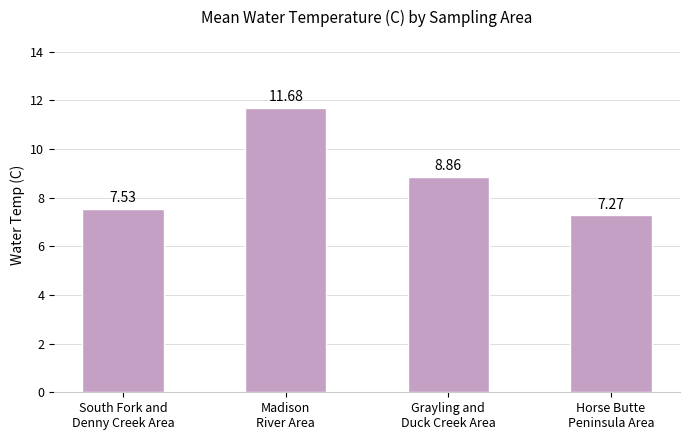

What is the ratio of the value at Horse Butte
Peninsula Area to the value at South Fork and
Denny Creek Area?

1.0